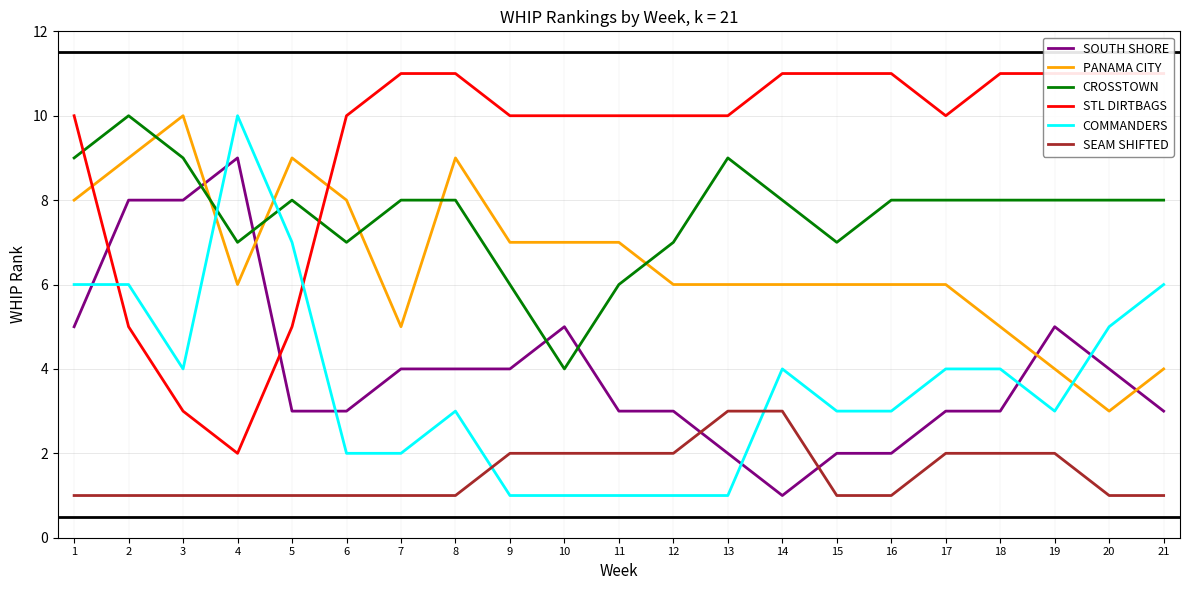

The value of STL DIRTBAGS at 11 is 10. True or false?

True